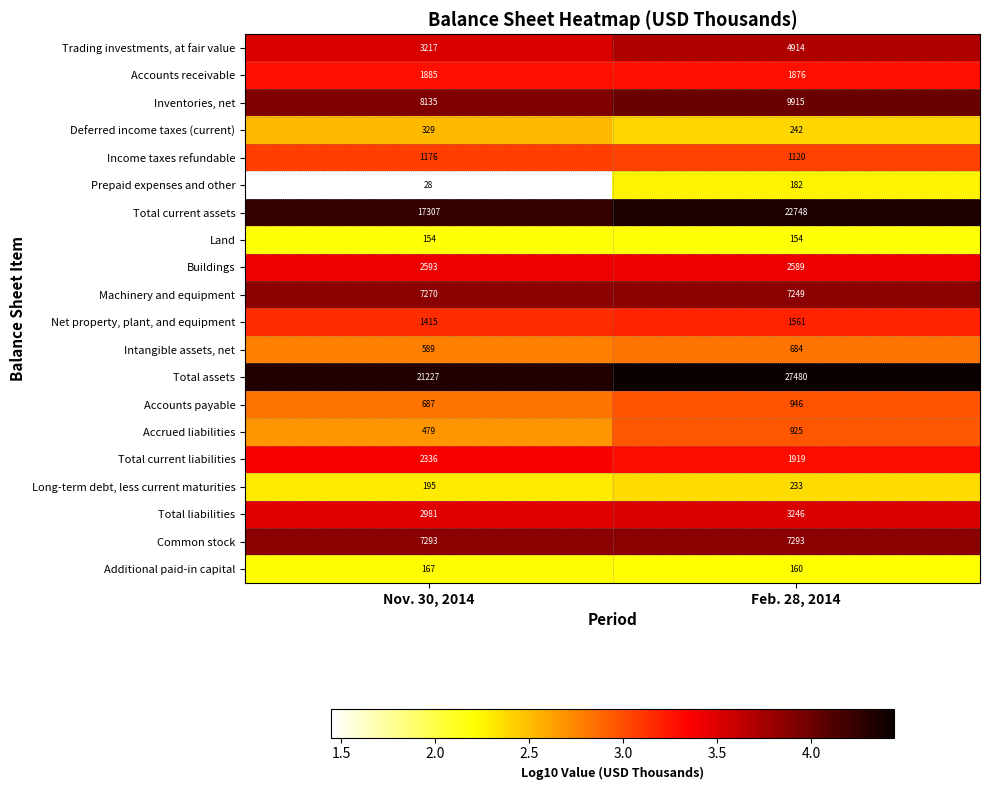

Is it true that Total current liabilities equals 2336 at Nov. 30, 2014?

True